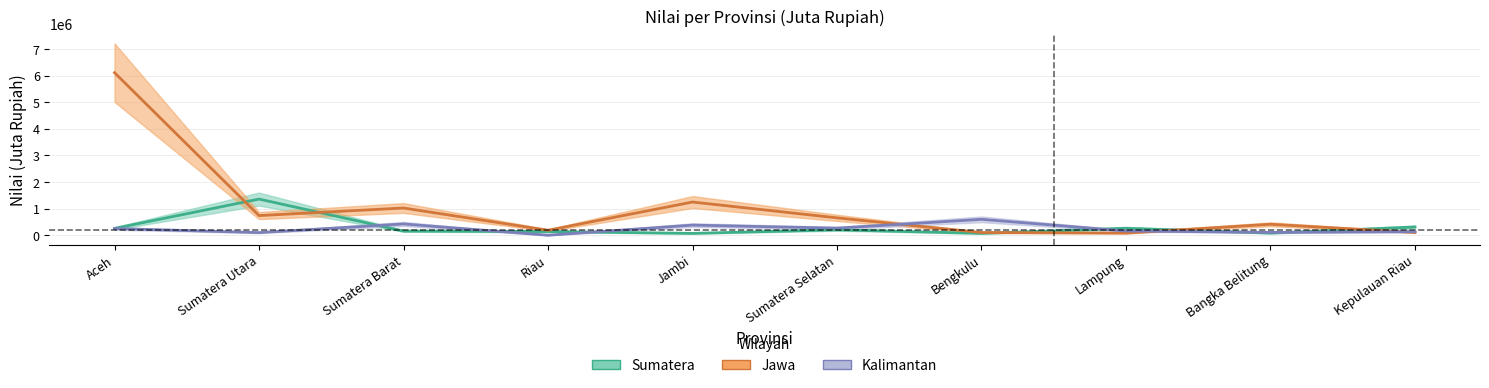

What is the total value across all series at Bengkulu?

768404